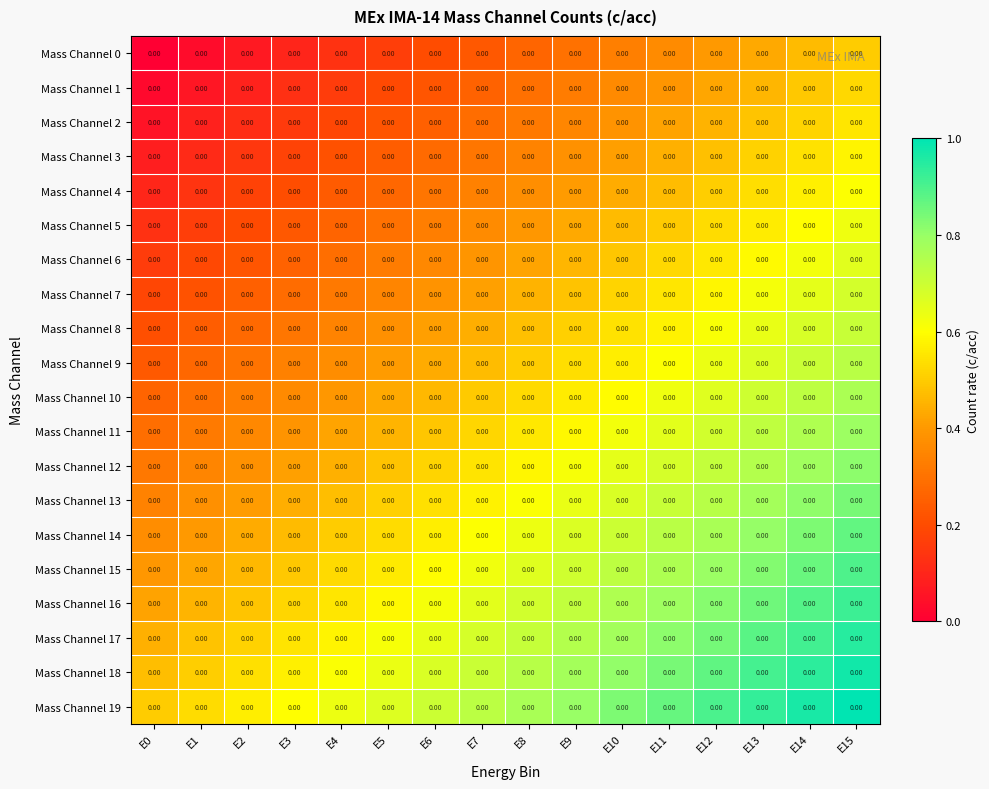

The Mass Channel 13 series shows 0.3 at E11. True or false?

False